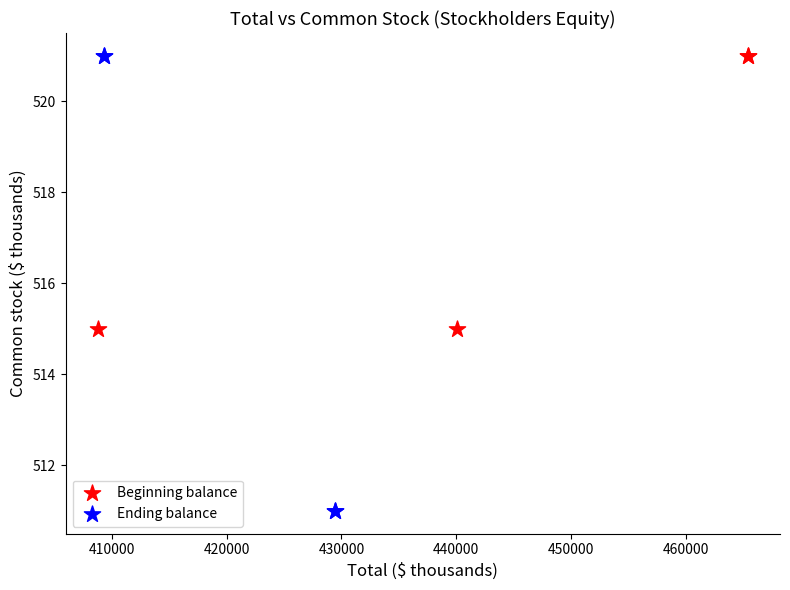

Which series contains the lowest Y value?

Ending balance